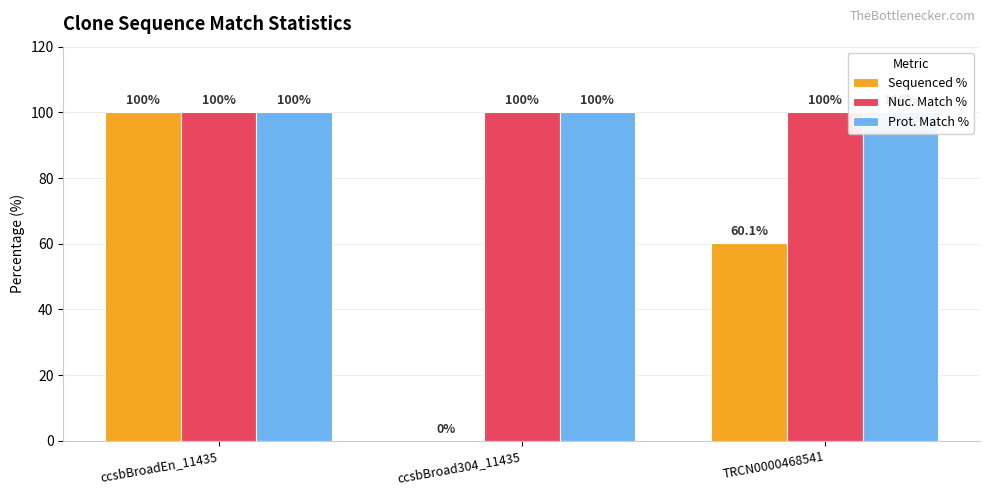

Between ccsbBroadEn_11435 and ccsbBroad304_11435, which series saw the biggest shift?

Sequenced %